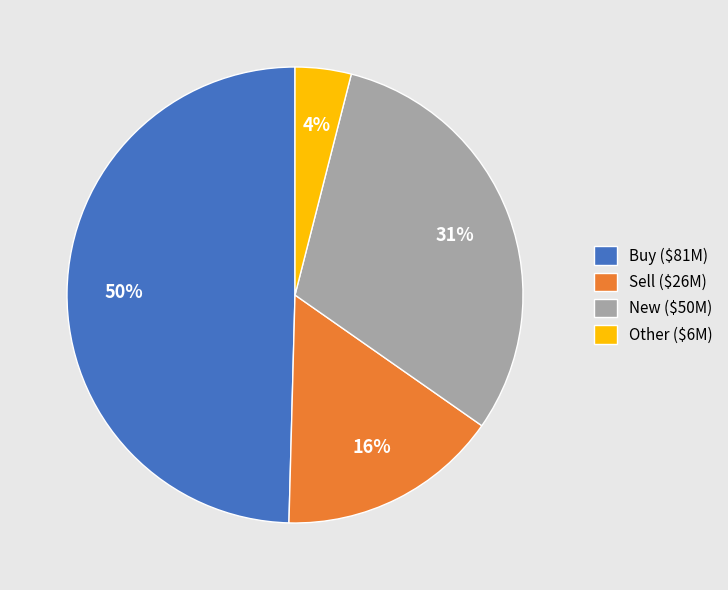

To the nearest percent, what is the average slice percentage?

25%